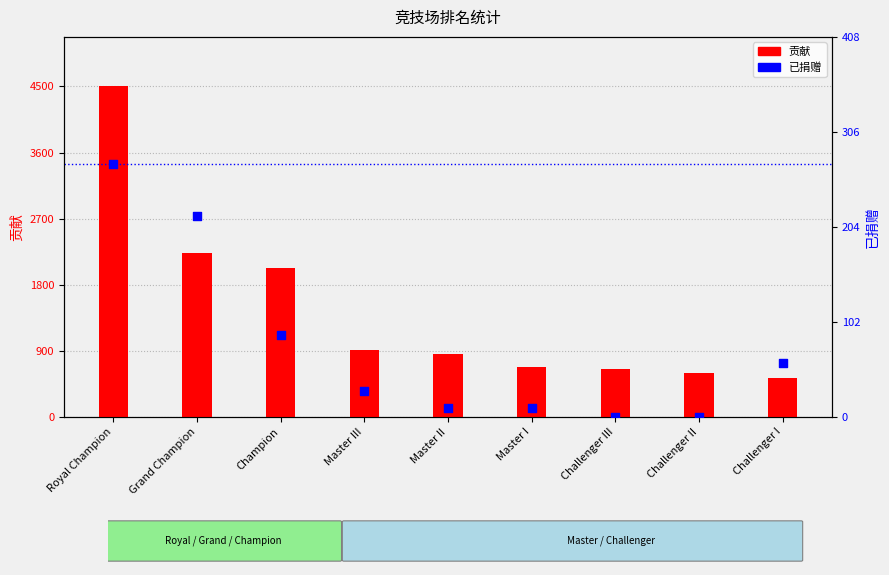

Which series has the largest total across all categories?

贡献